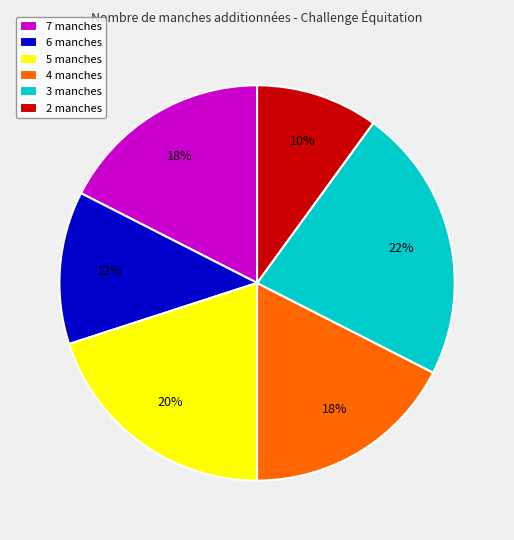

Does any single category account for the majority?

No